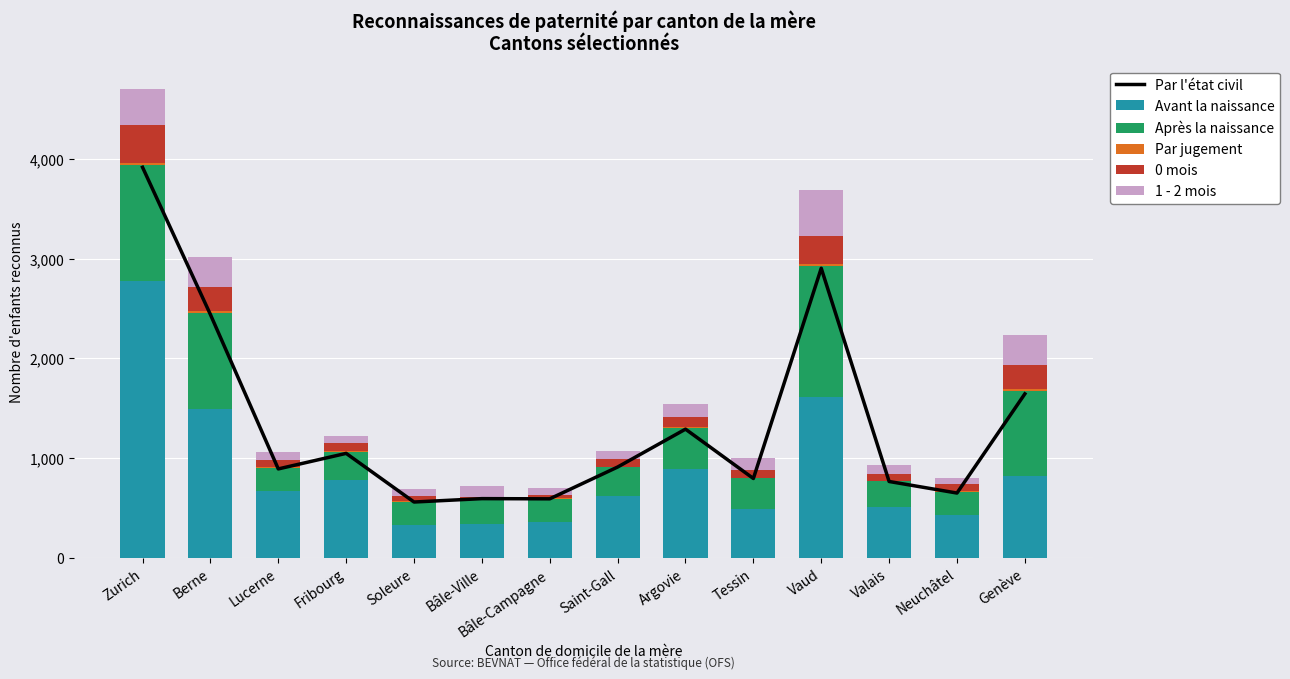

The Après la naissance series shows 649 at Vaud. True or false?

False